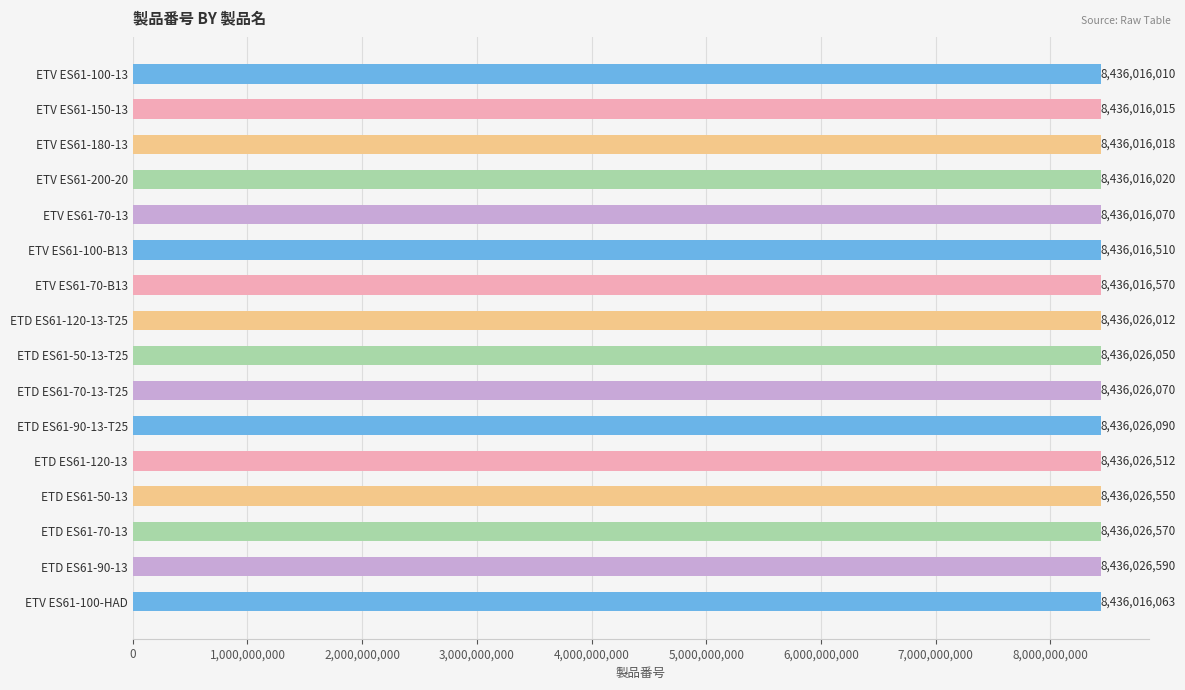

The value at ETV ES61-100-HAD is 8436016063. True or false?

True